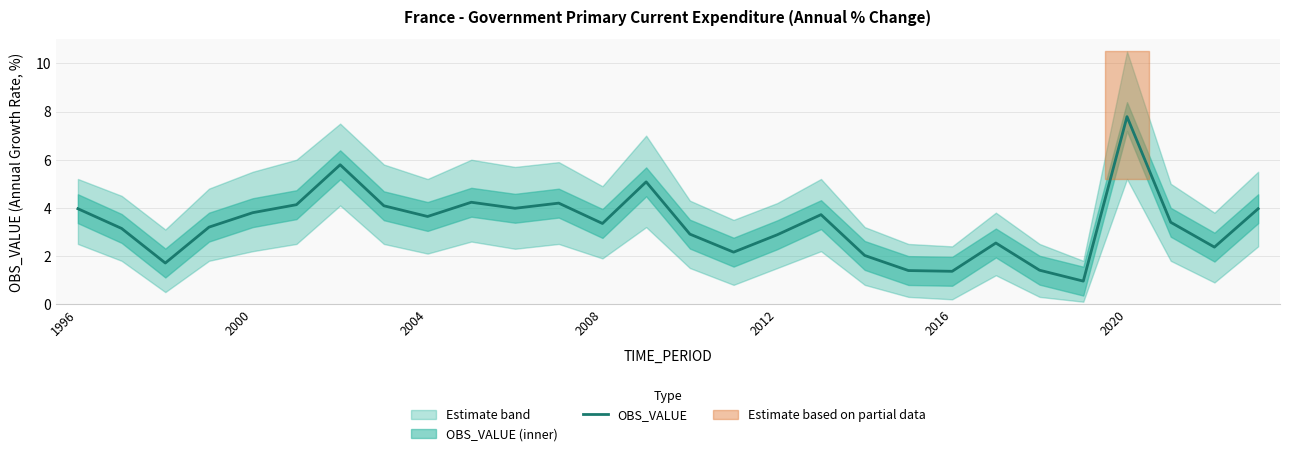

At which label does OBS_VALUE reach its peak?

2020